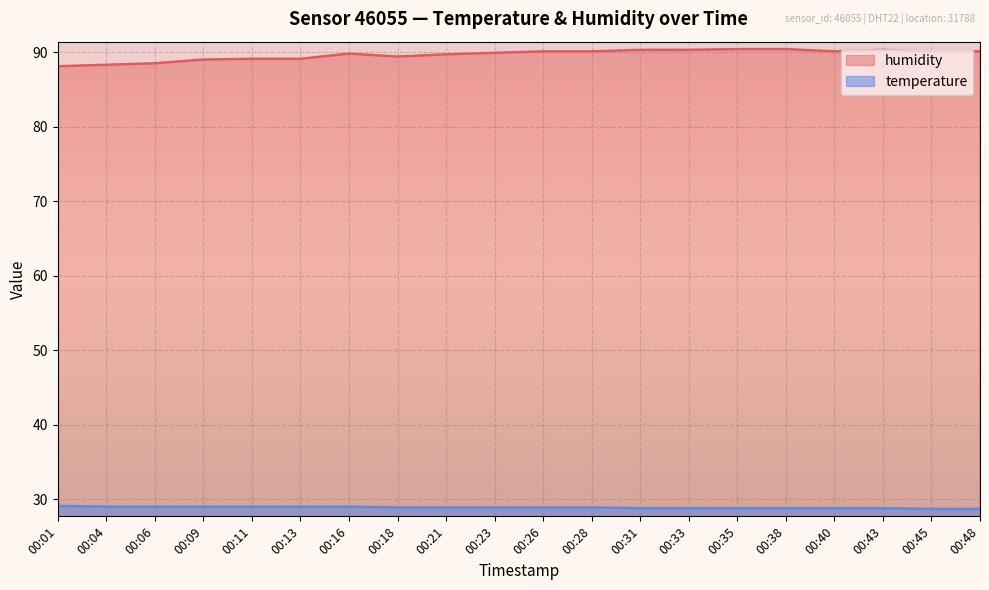

What is the value of the humidity point at the 7th from the left?

89.8